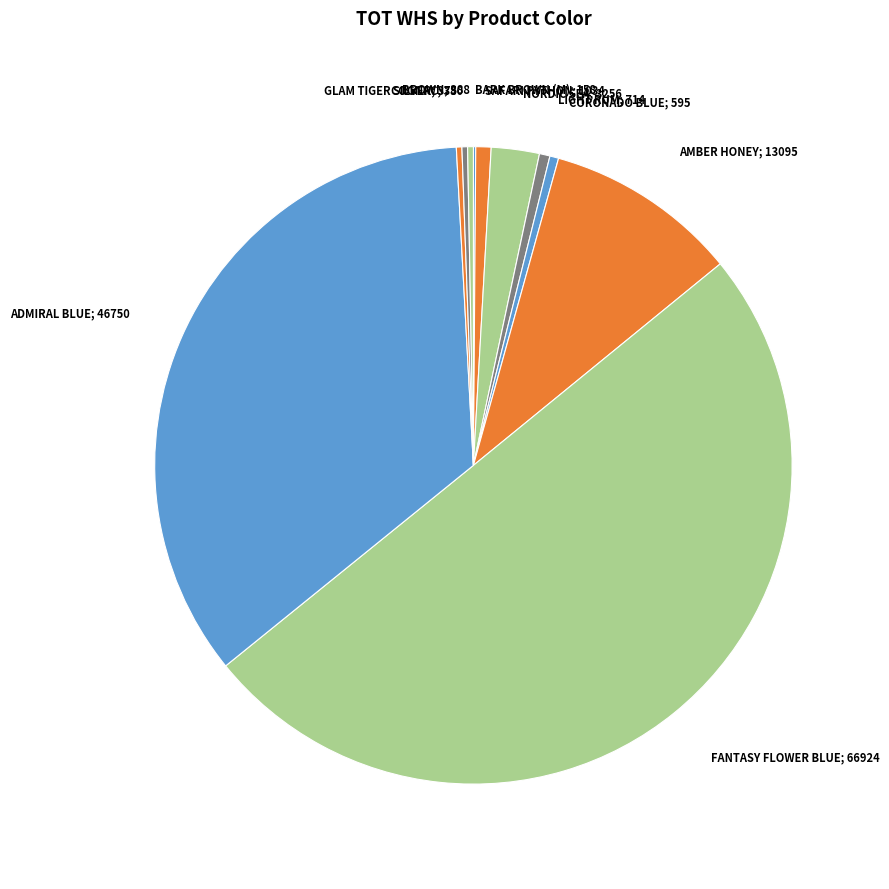

Do GLAM TIGER SILVER; 375 and BROWN; 388 together represent more than half of the pie?

No